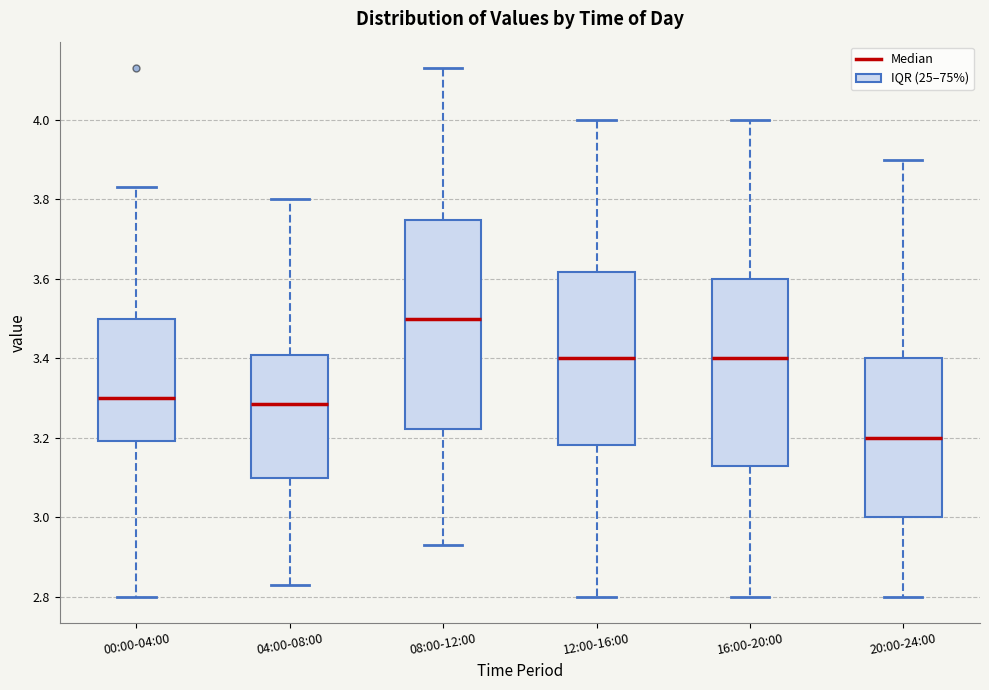

Which box has the lowest median line?

20:00-24:00